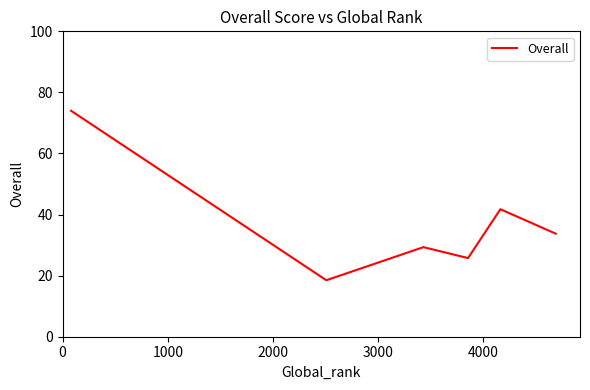

What is the average value?

37.2